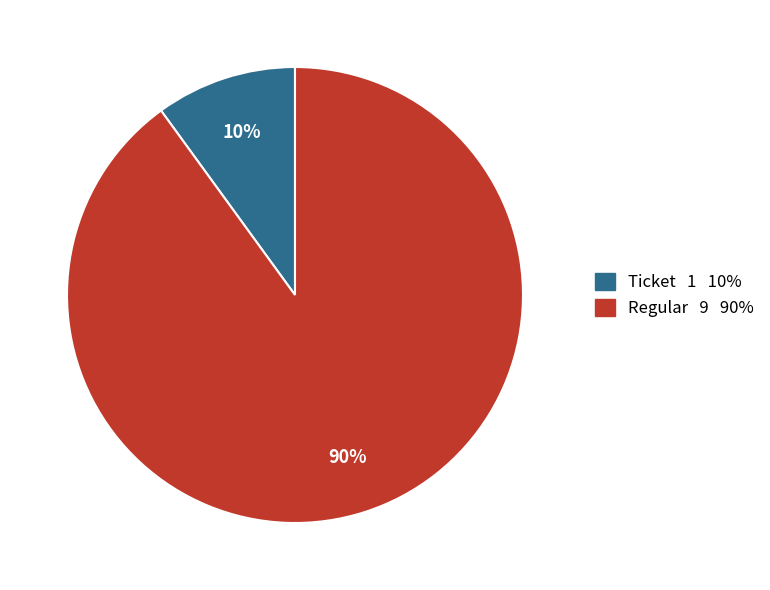

Is there any slice that represents more than half of the pie?

Yes